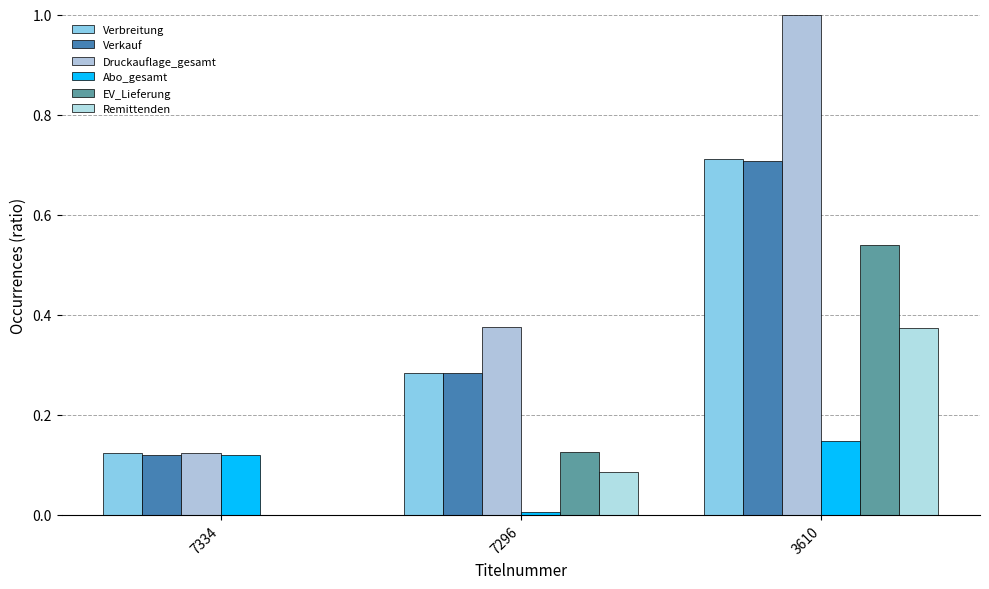

Which series has the widest spread of values?

Druckauflage_gesamt